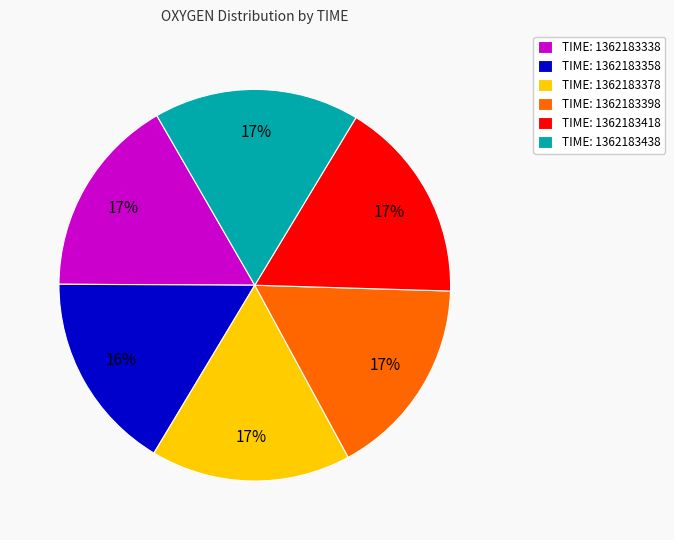

Is there any slice that represents more than half of the pie?

No